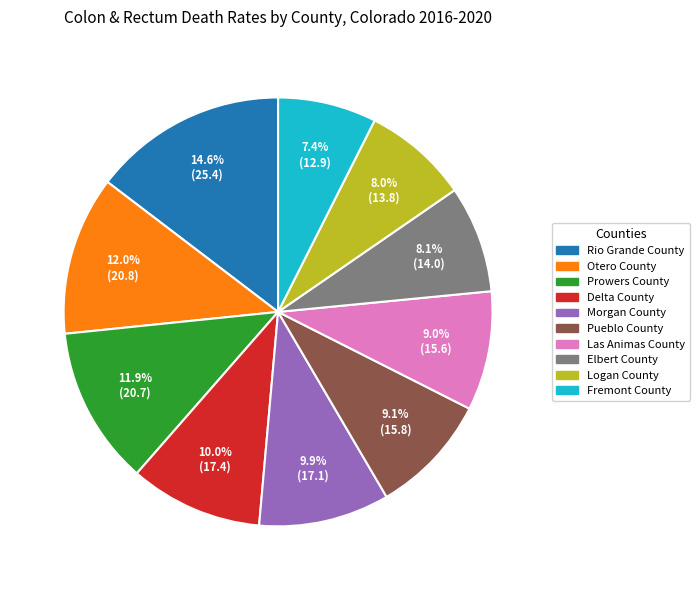

Is there any slice that represents more than half of the pie?

No